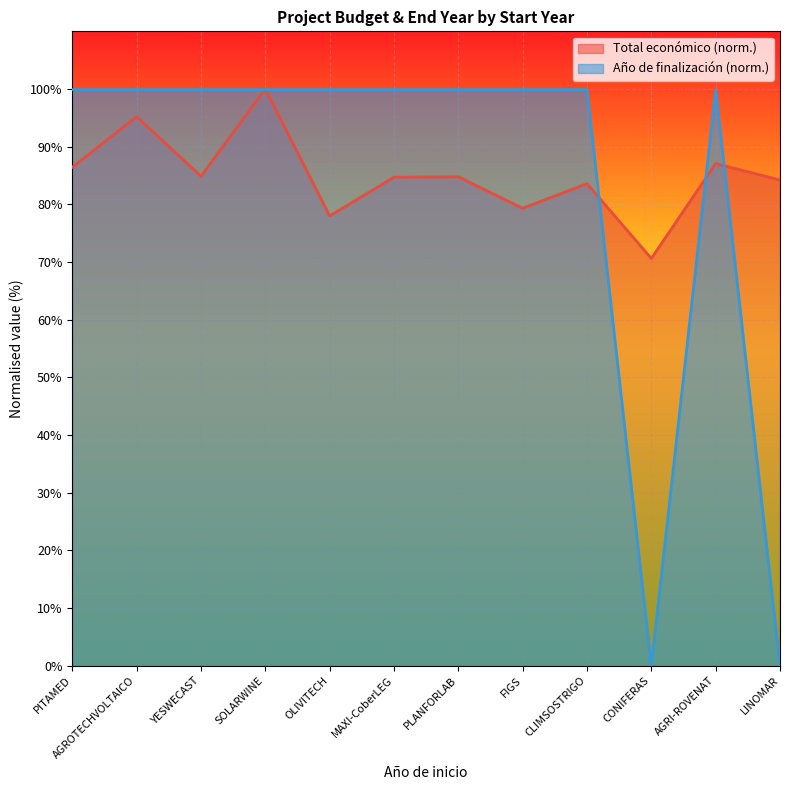

What is the difference between the Total económico values at PLANFORLAB and FIGS?

5.5